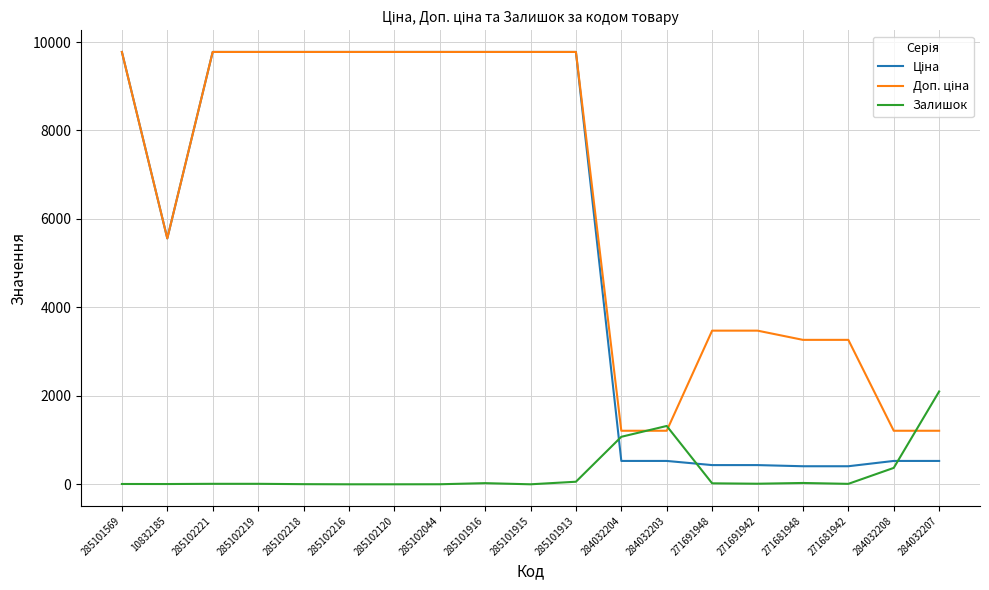

What is the maximum value shown in the chart?

9775.5